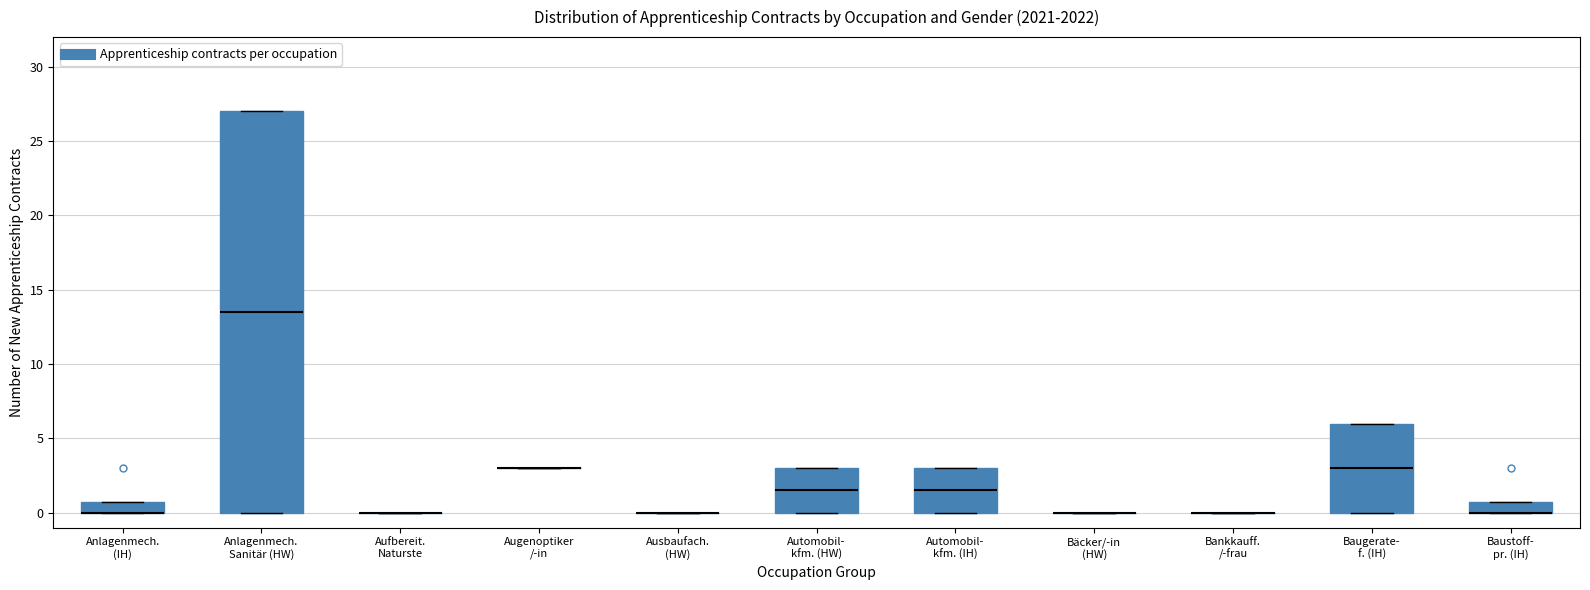

Reading left to right, read every box against the y-axis: the position of its median line, the range the box covers, and the ends of its whiskers. The values are not printed on the chart, so give them approximately, as read against the axis.

Anlagenmech. (IH): median 0.0 (drawn on the box's lower edge), box 0.0 to 1.0, whiskers 0.0 to 1.0
Anlagenmech. Sanitär (HW): median 13.5, box 0.0 to 27.0, whiskers 0.0 to 27.0
Aufbereit. Naturste: box collapsed to a line at 0.0, whiskers 0.0 to 0.0
Augenoptiker /-in: box collapsed to a line at 3.0, whiskers 3.0 to 3.0
Ausbaufach. (HW): box collapsed to a line at 0.0, whiskers 0.0 to 0.0
Automobil- kfm. (HW): median 1.5, box 0.0 to 3.0, whiskers 0.0 to 3.0
Automobil- kfm. (IH): median 1.5, box 0.0 to 3.0, whiskers 0.0 to 3.0
Bäcker/-in (HW): box collapsed to a line at 0.0, whiskers 0.0 to 0.0
Bankkauff. /-frau: box collapsed to a line at 0.0, whiskers 0.0 to 0.0
Baugerate- f. (IH): median 3.0, box 0.0 to 6.0, whiskers 0.0 to 6.0
Baustoff- pr. (IH): median 0.0 (drawn on the box's lower edge), box 0.0 to 1.0, whiskers 0.0 to 1.0